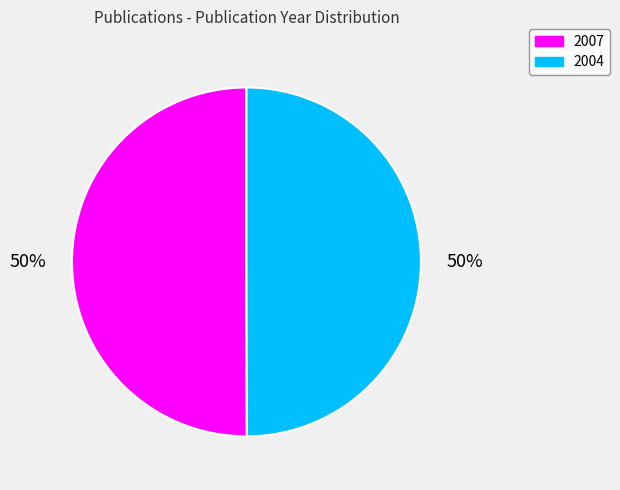

Approximately how many times larger is the value at 2007 compared to 2004?

1.0